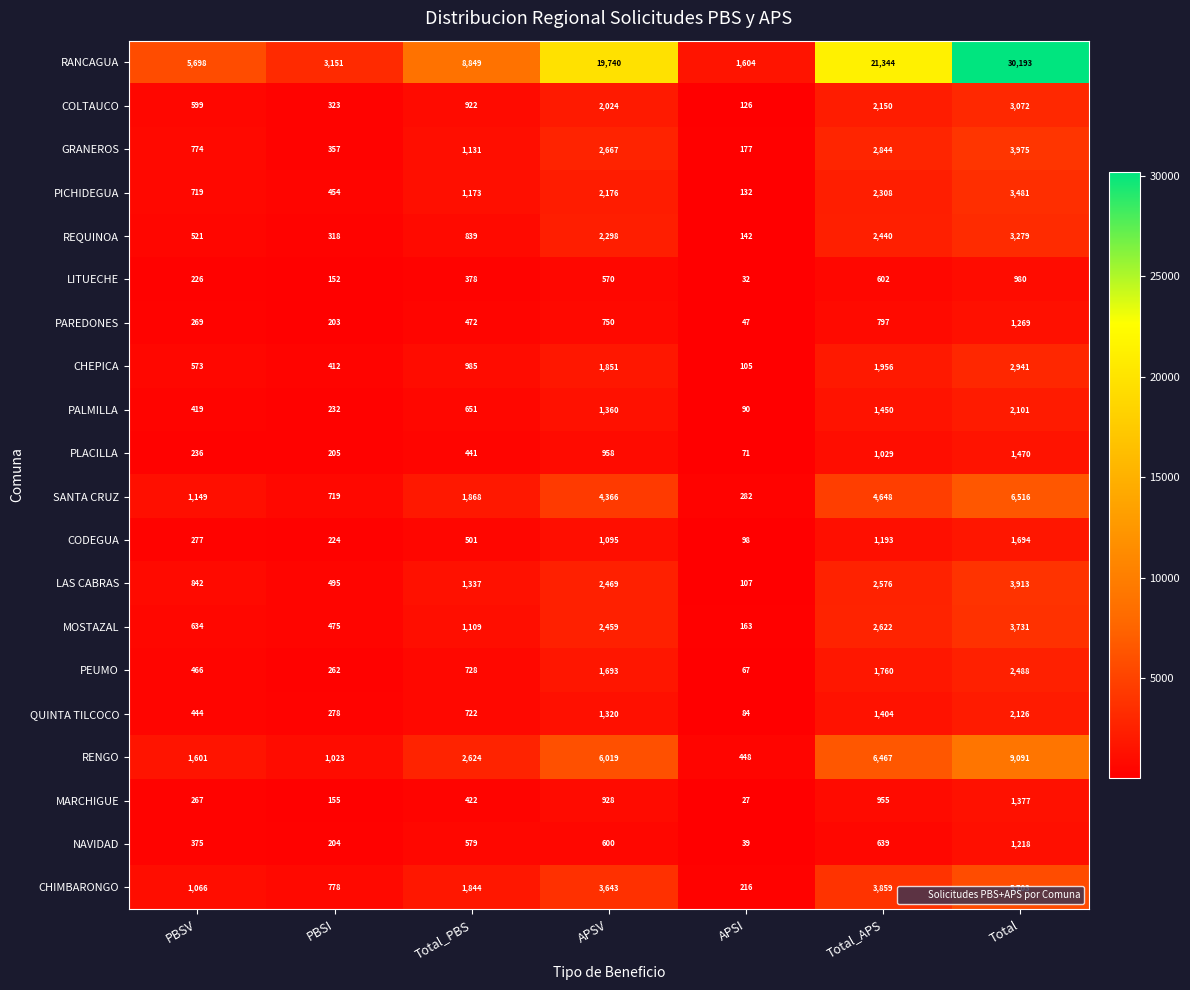

Between Total_APS and Total, which series saw the biggest shift?

RANCAGUA